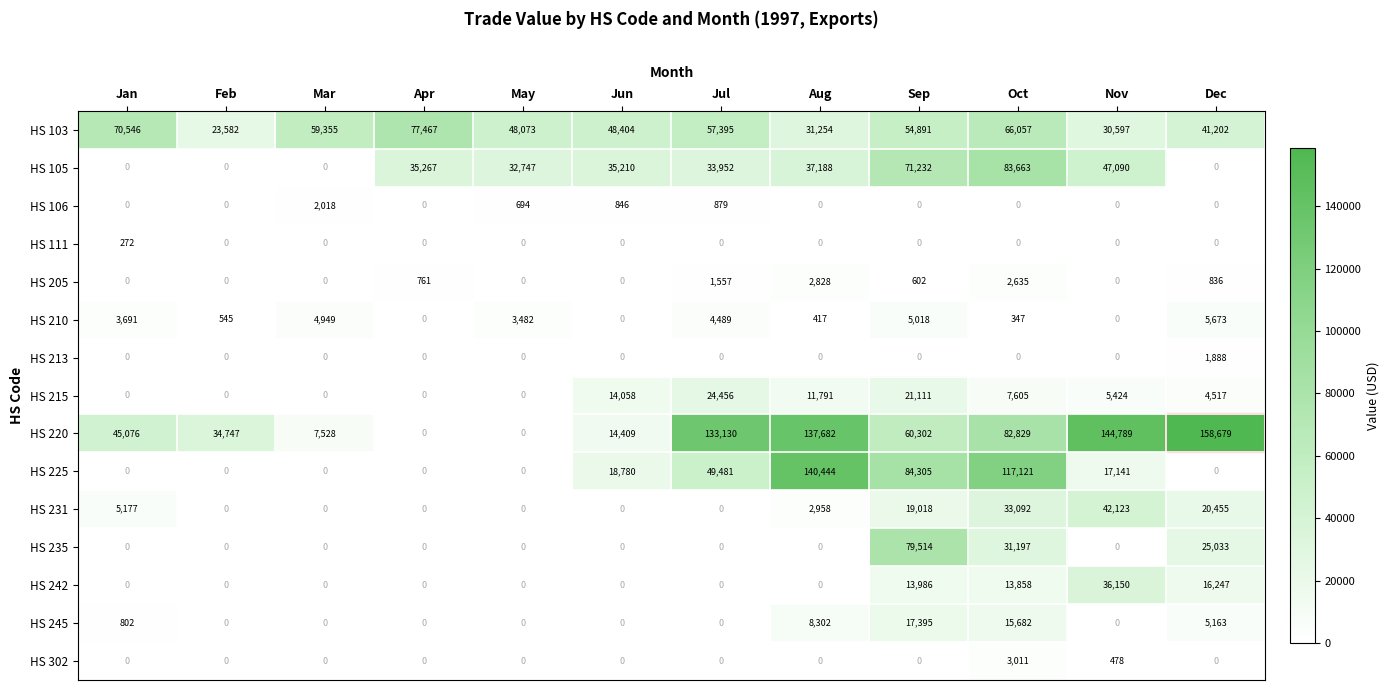

The HS 302 series shows 0 at Mar. True or false?

True